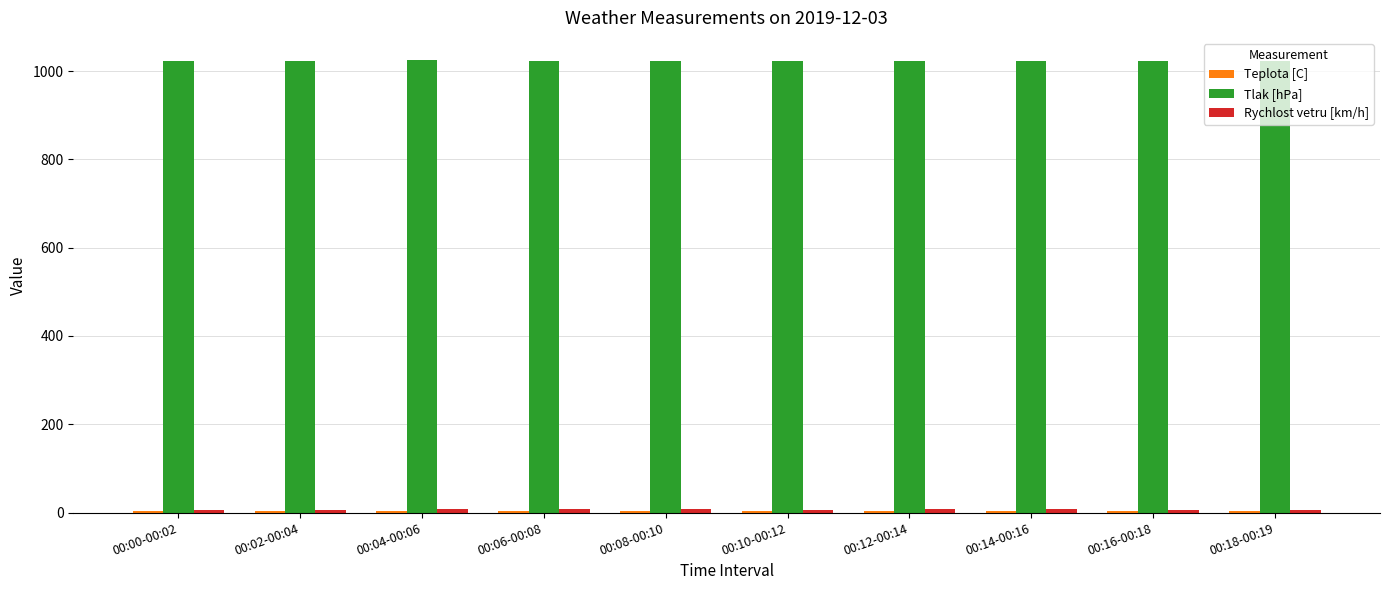

The value of Tlak [hPa] at 00:02-00:04 is 493.6. True or false?

False